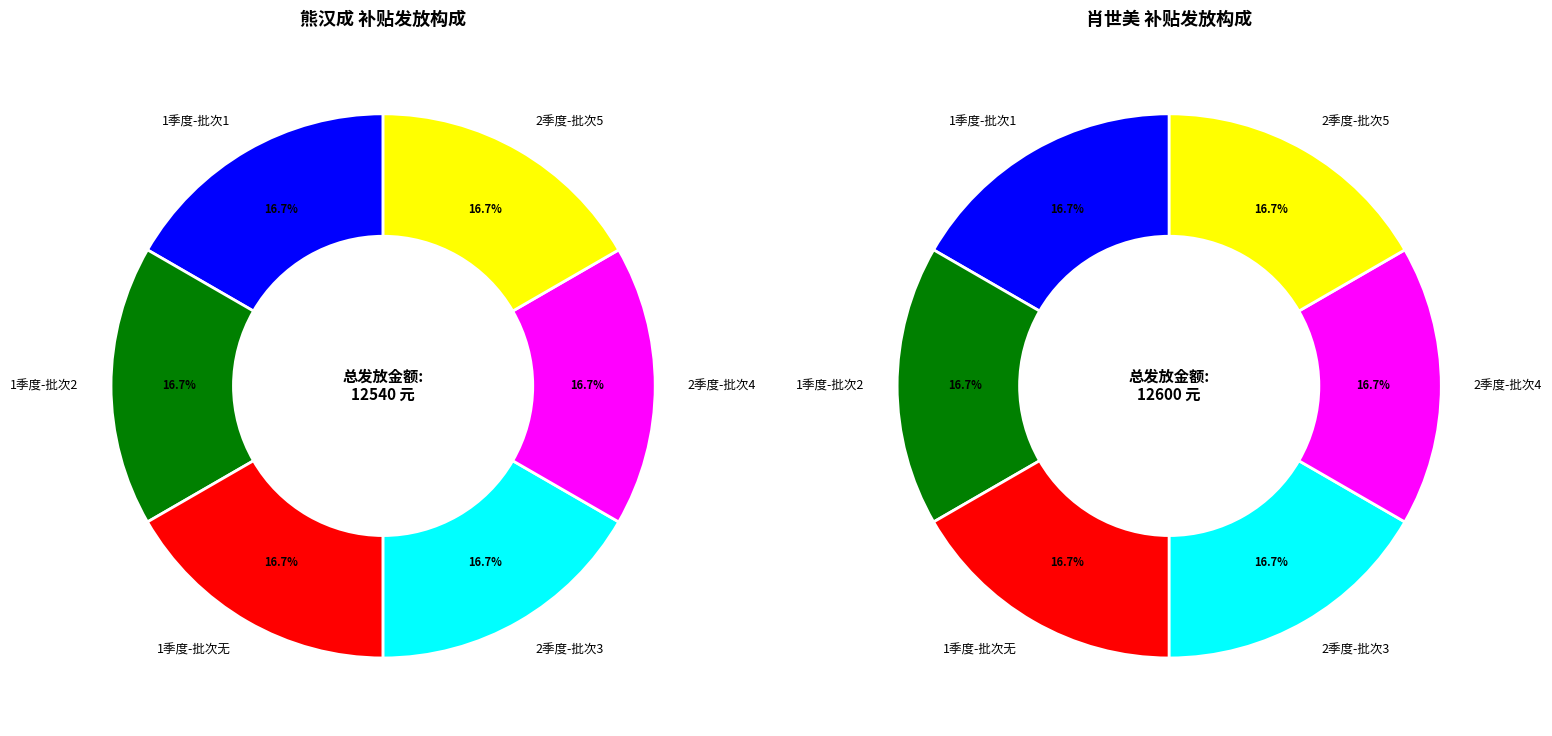

Is there any slice that represents more than half of the pie?

No